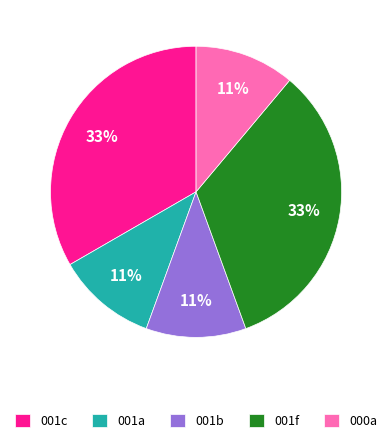

Which has a higher value, 001a or 001c?

001c